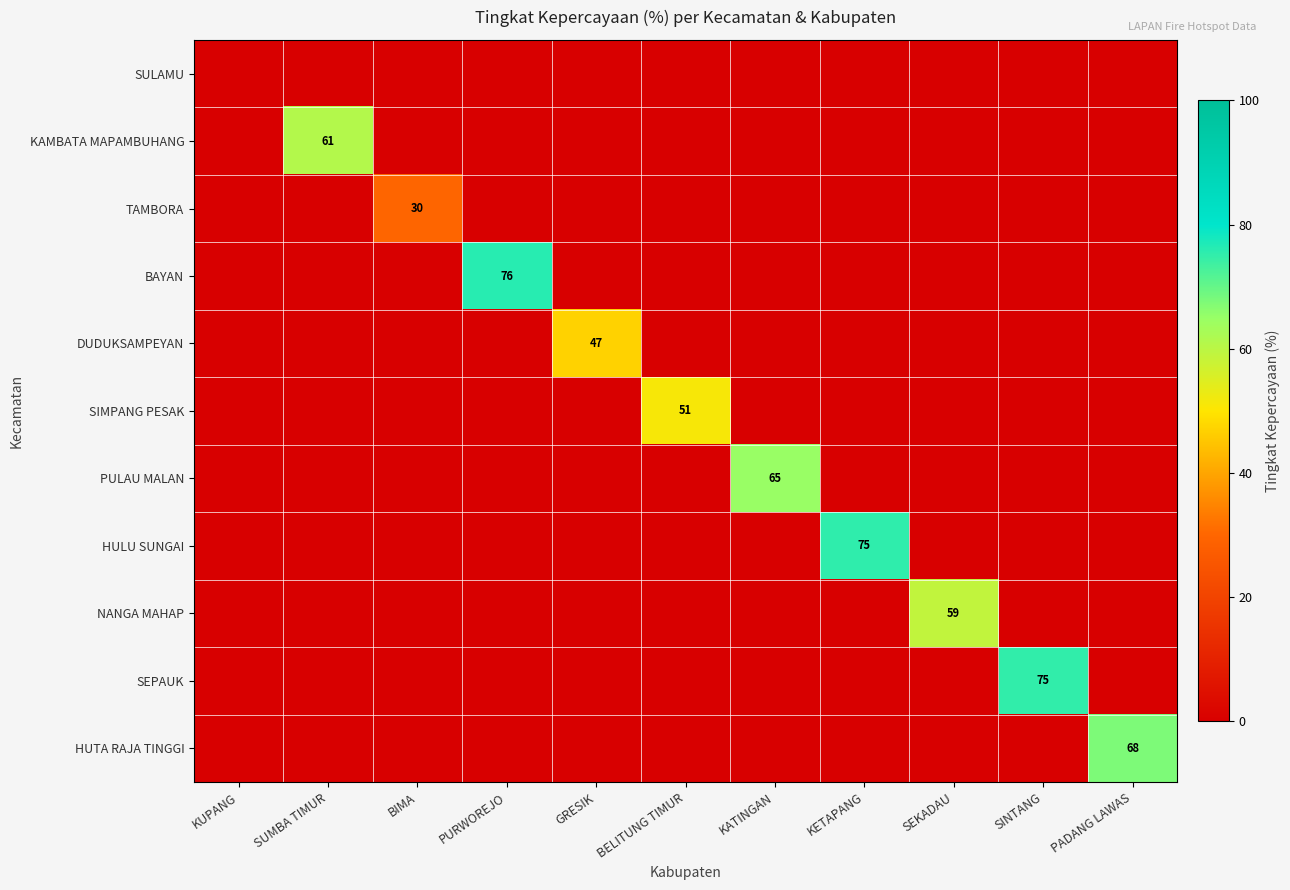

The value of TAMBORA at BIMA is 44. True or false?

False